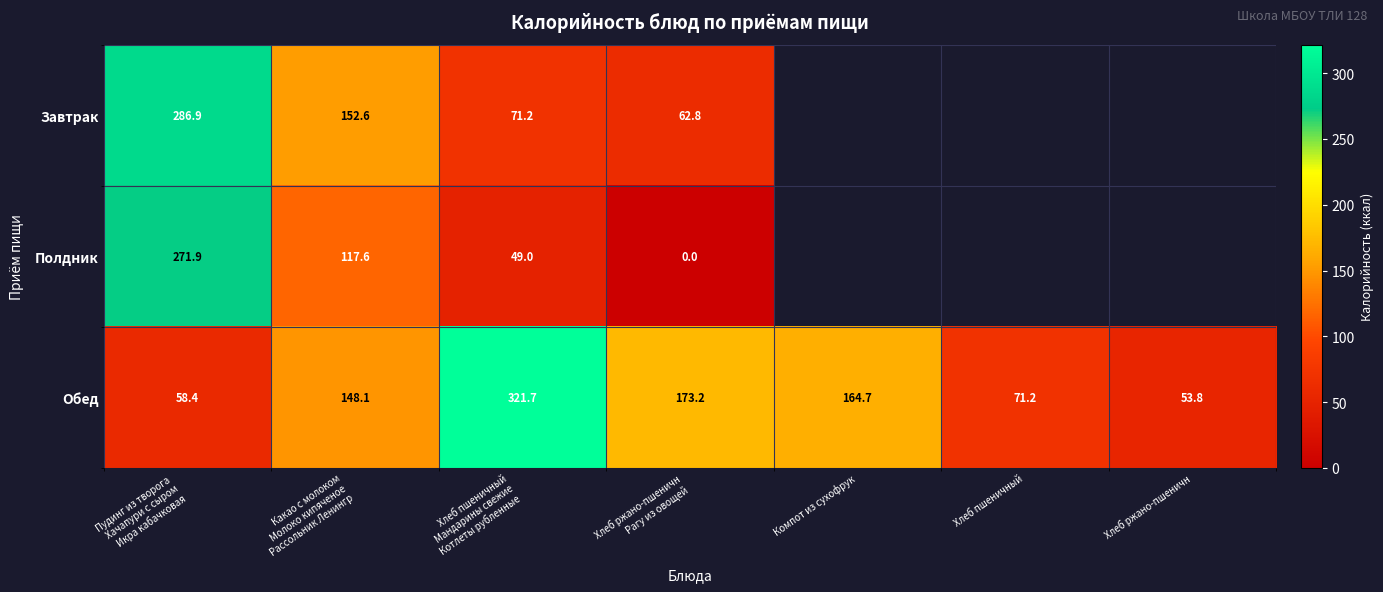

The value of Обед at Хлеб пшеничный is 22.6. True or false?

False